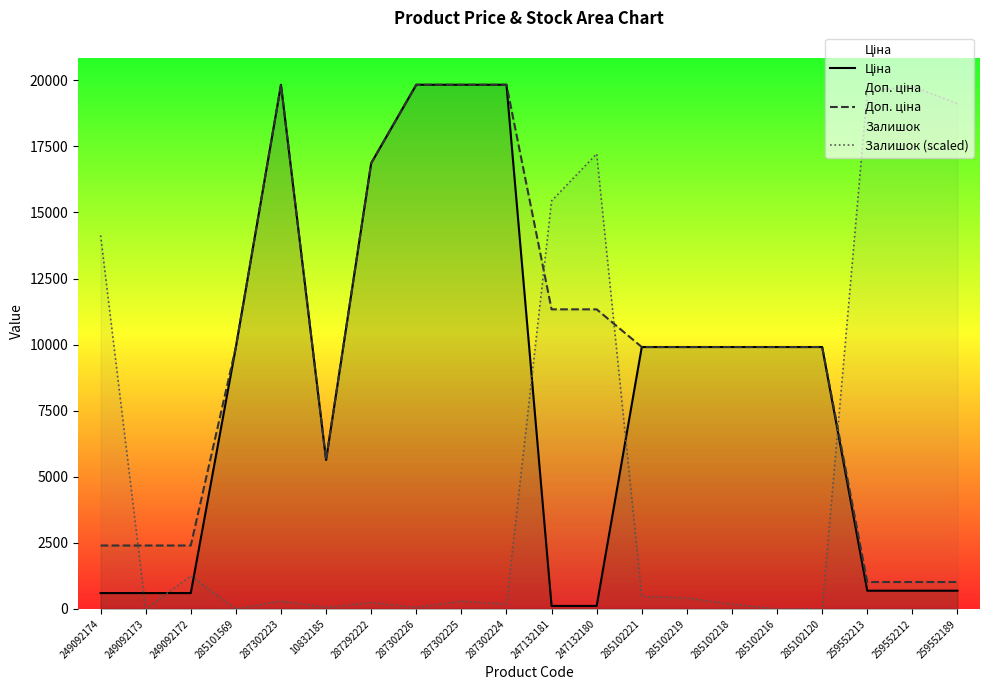

What is the label of the 10th point from the left?

287302224